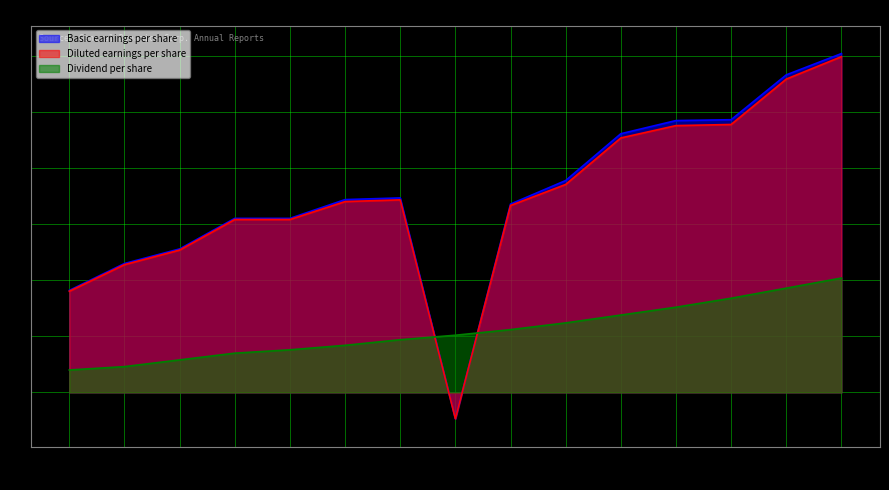

What is the difference between the Diluted earnings per share values at 2012 and 2018?

12.1